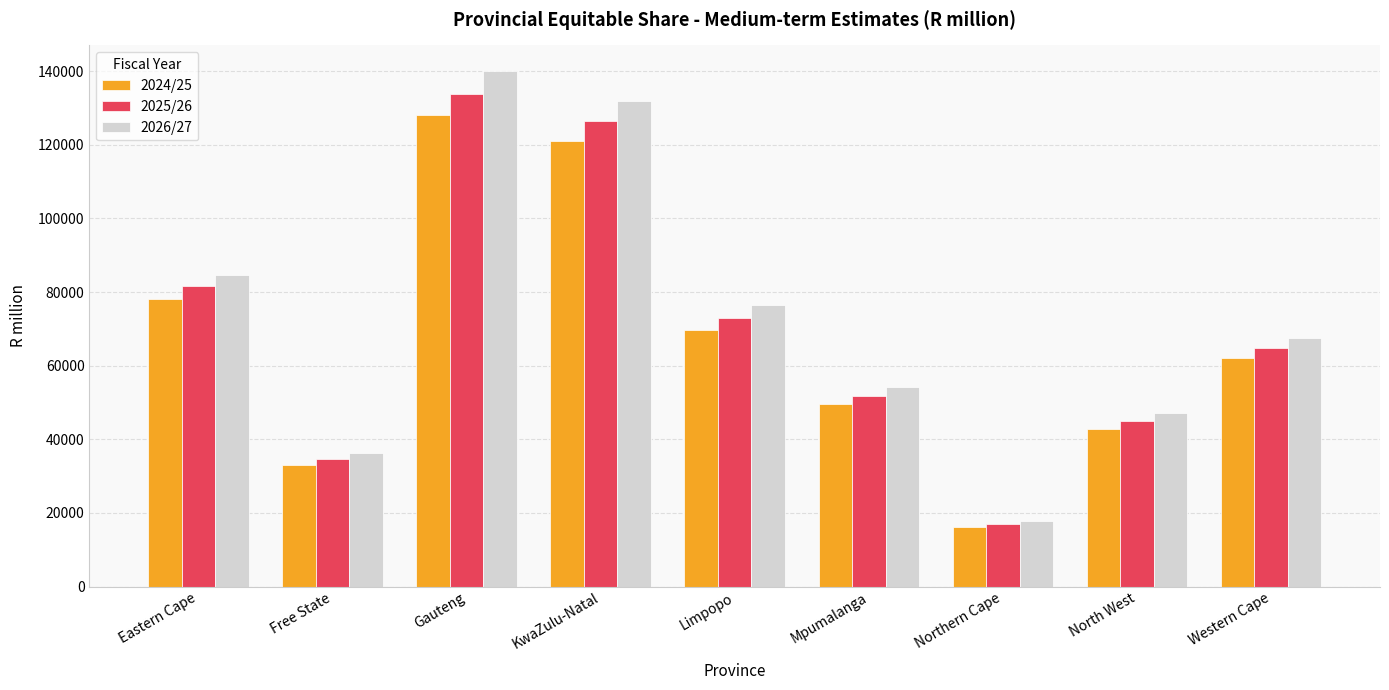

Read the 2026/27 value at Mpumalanga.

54150.0